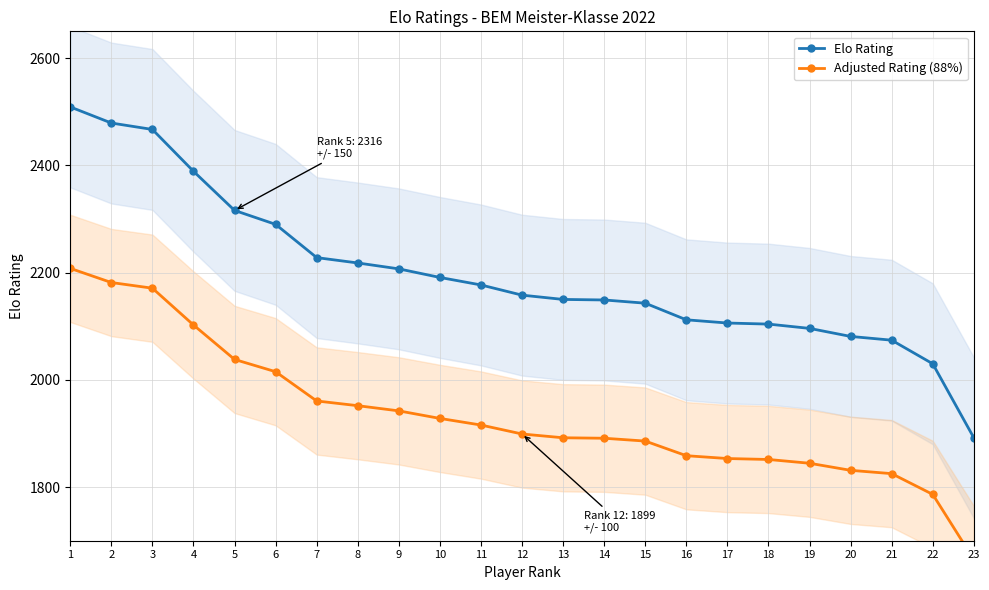

Is the value of Elo Rating at 9 greater than the value of Adjusted Rating (88%) at 19?

Yes